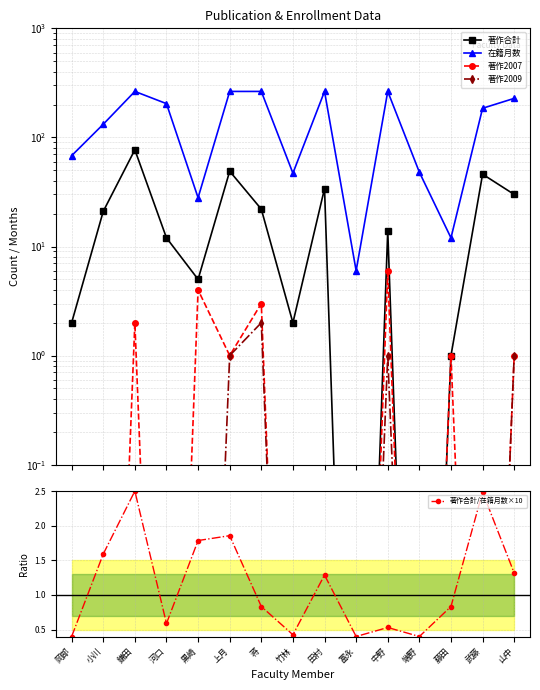

Which series has the widest spread of values?

在籍月数